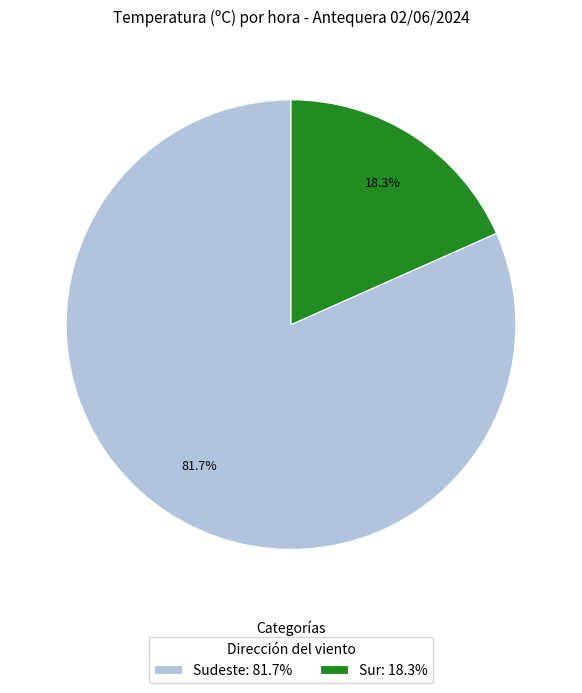

Which category has the biggest portion of the pie?

Sudeste: 81.7%